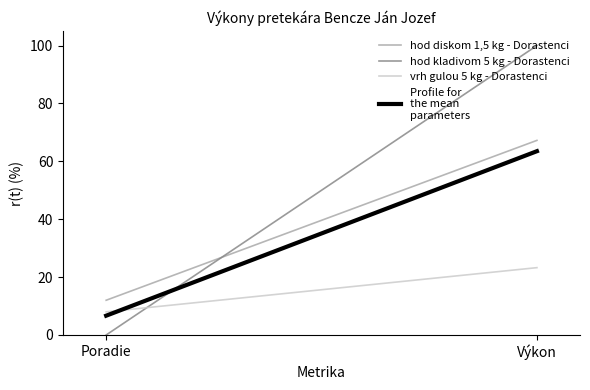

Is the value of vrh gulou 5 kg - Dorastenci at Výkon greater than the value of Profile for
the mean
parameters at Poradie?

Yes